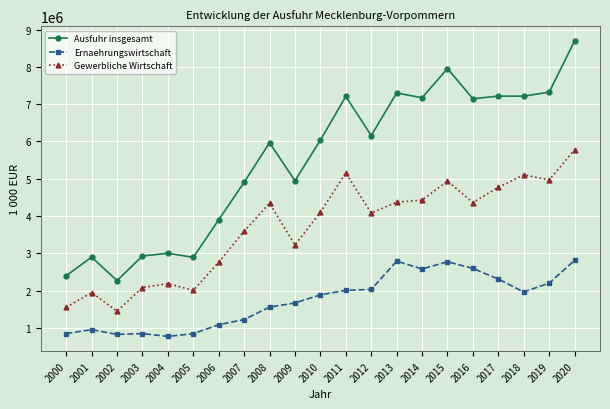

True or false: Gewerbliche Wirtschaft and Ausfuhr insgesamt intersect in this chart.

False